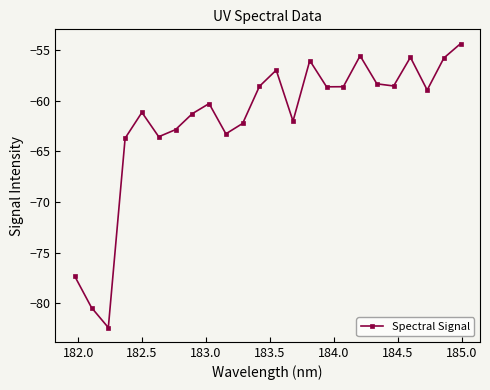

What is the greatest value displayed?

-54.3